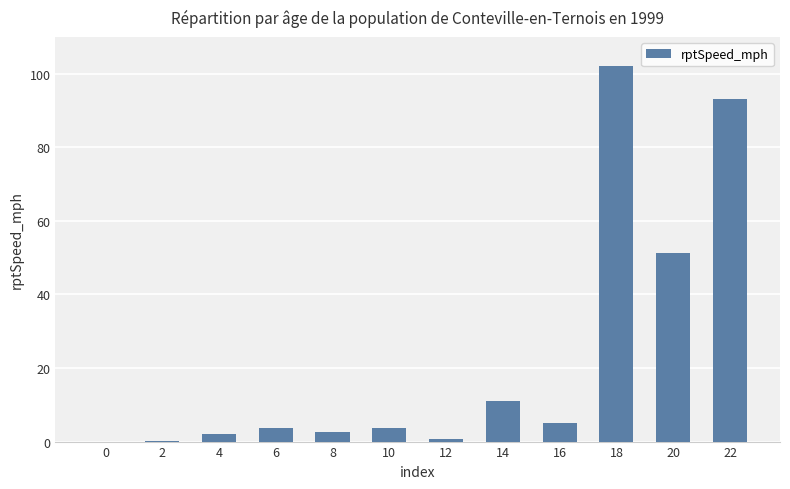

The value at 20 is 16.5. True or false?

False